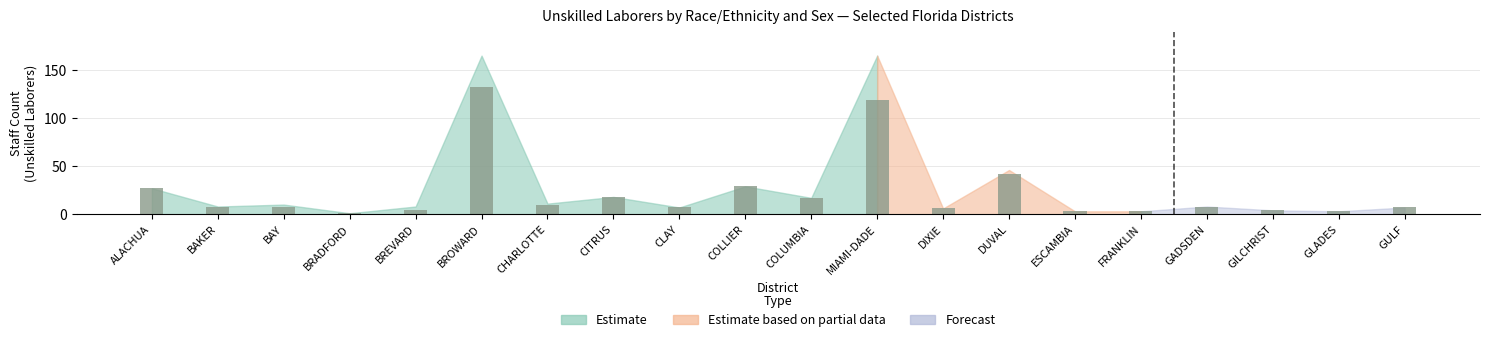

What position from the right is ALACHUA?

20